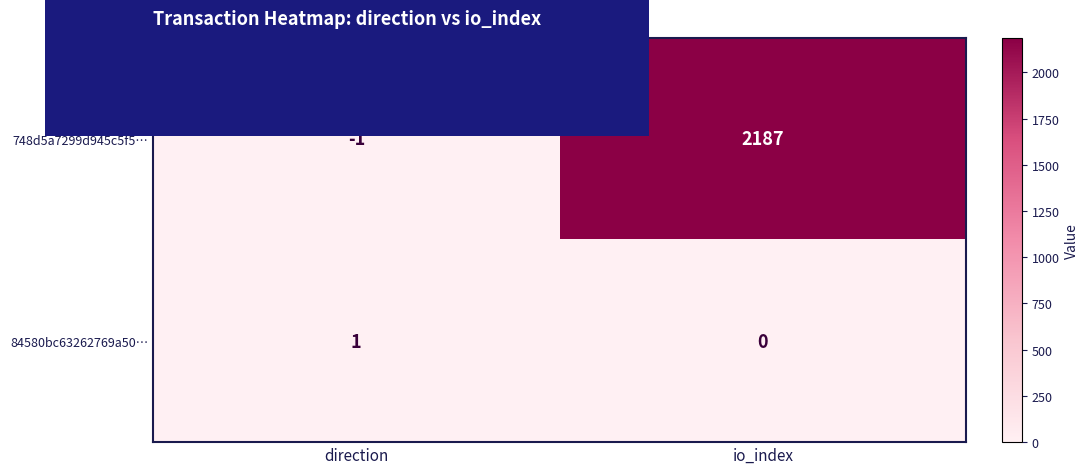

What is the spread (max minus min) of values at direction?

2